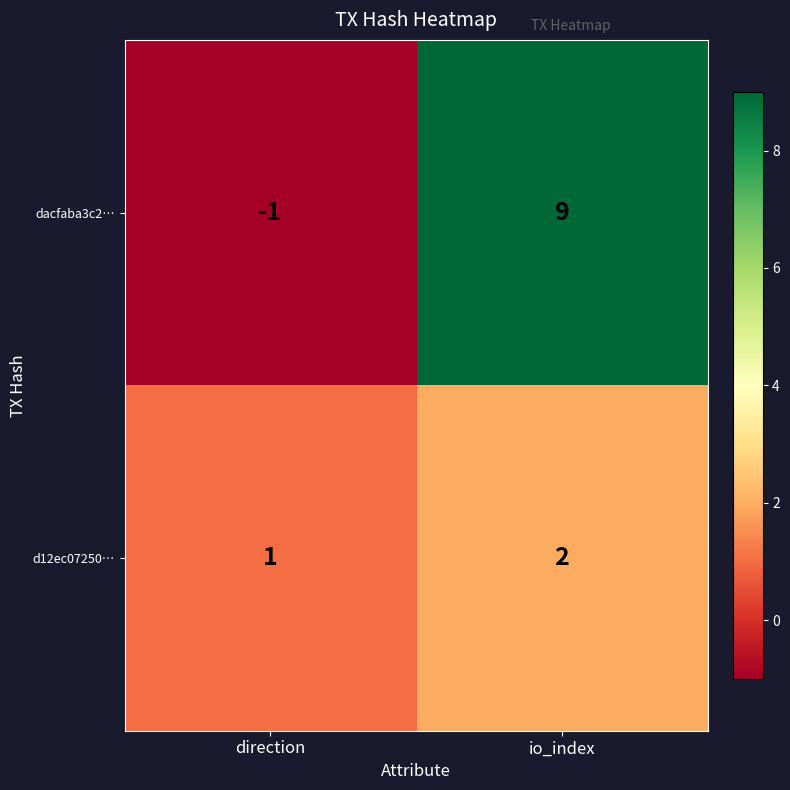

At which category does the chart reach its minimum across all series?

direction